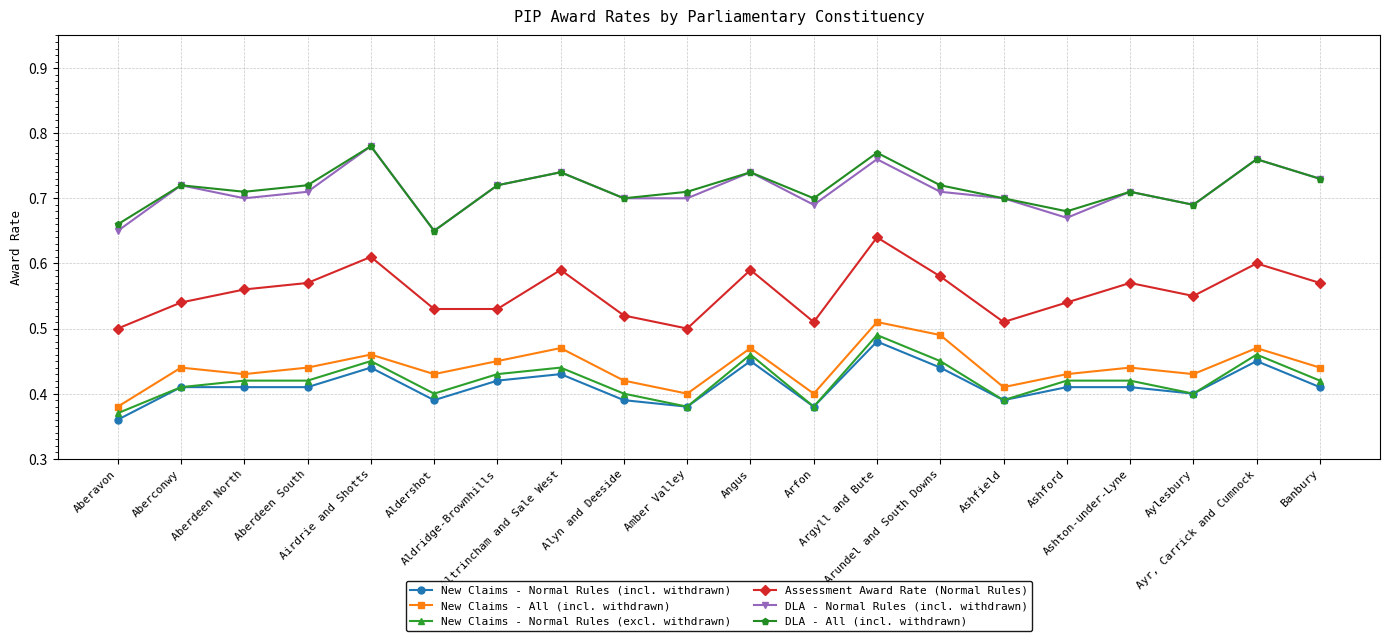

What is the sum of all DLA - All (incl. withdrawn) values?

14.3